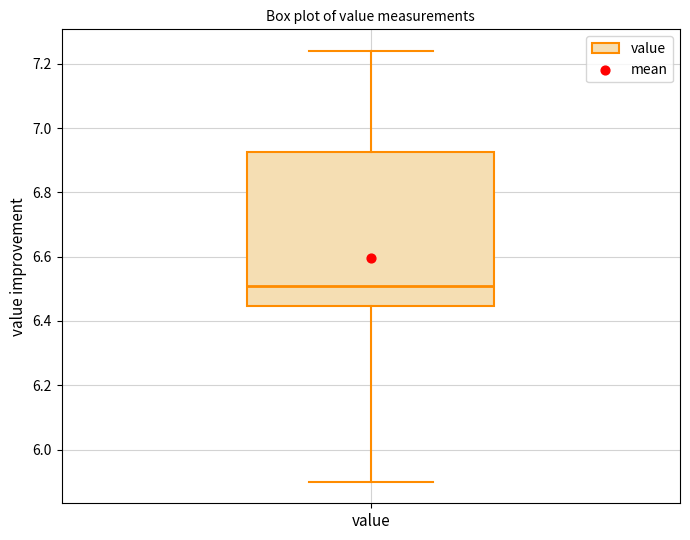

Read this box plot against the y-axis: the position of the median line, the range covered by the box, and the ends of both whiskers. The values are not printed on the chart, so give them approximately, as read against the axis.

median 6.52, box 6.44 to 6.92, whiskers 5.90 to 7.24